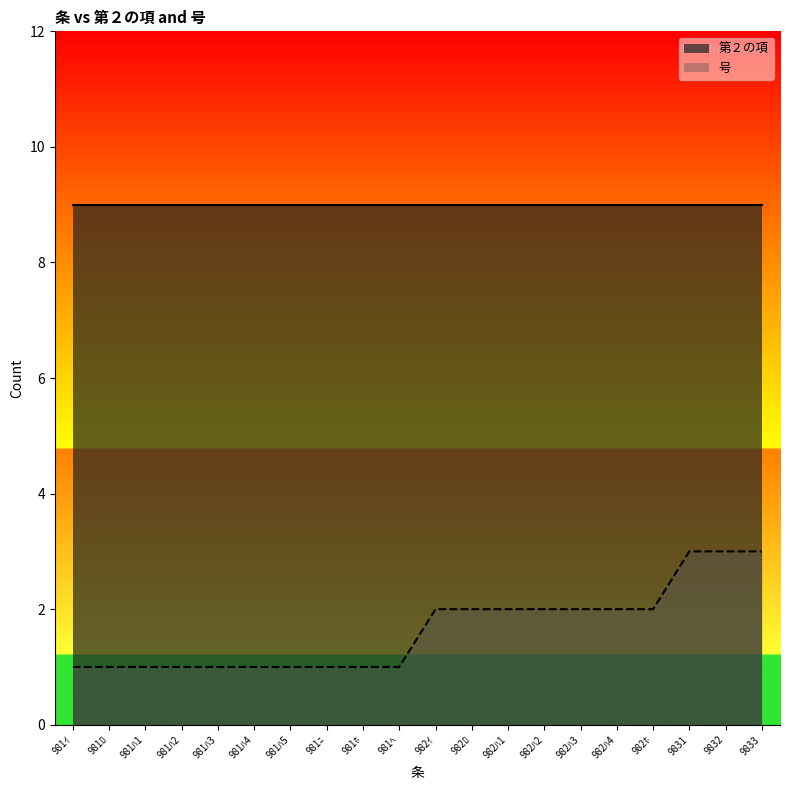

What is the difference between the values at 981ﾆ and 982ﾊ2?

1